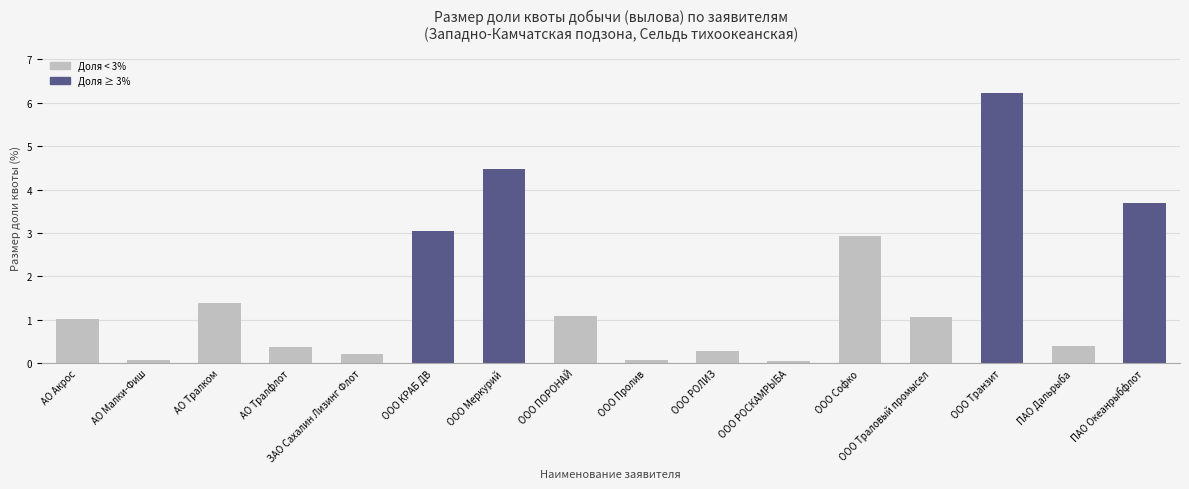

What is the approximate value at ООО КРАБ ДВ?

3.1